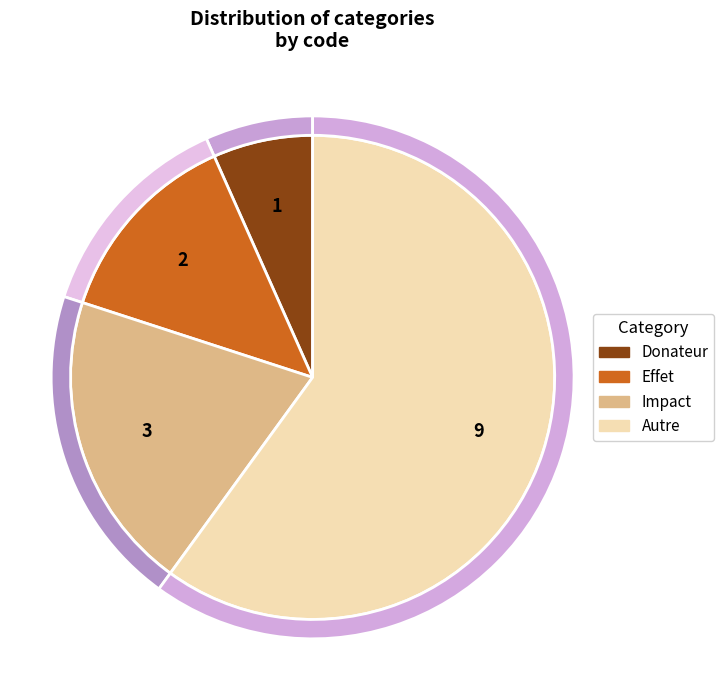

What portion of the pie excludes Impact?

80.0%